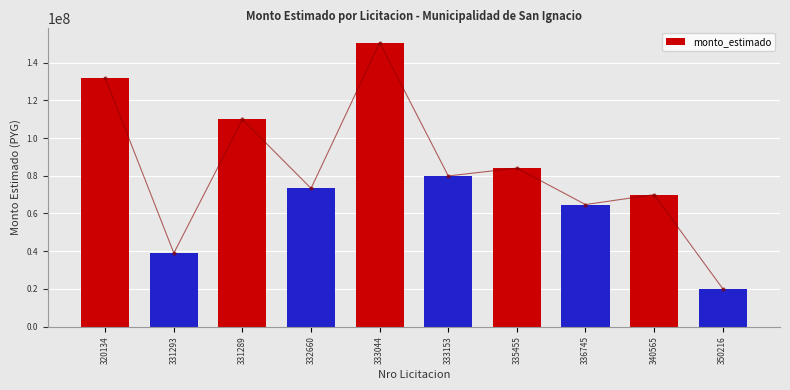

What is the ratio of the value at 331293 to the value at 320134?

0.3